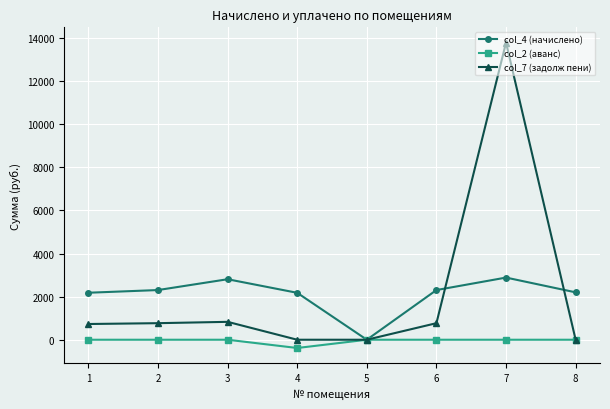

Which series has the widest spread of values?

col_7 (задолж пени)